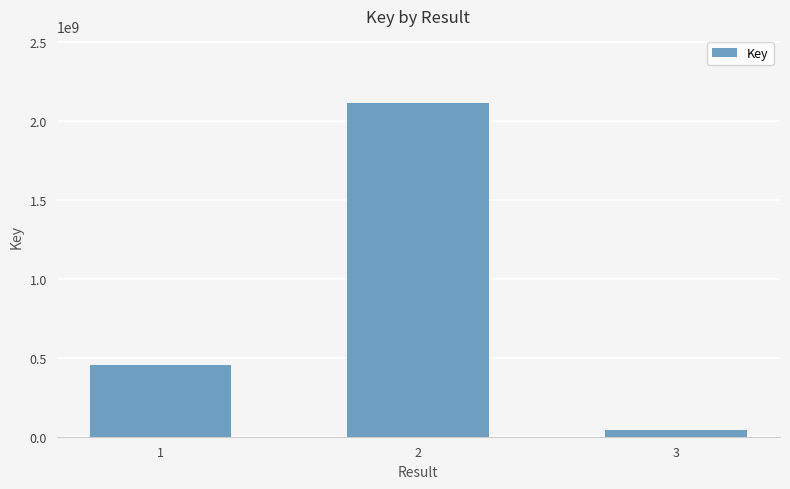

Reading left to right, list all the values displayed in this chart.

1=456617754	2=2117877279	3=40128553